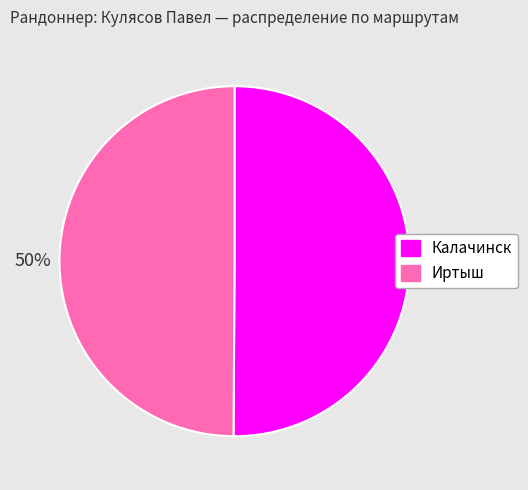

Is it true that Иртыш is 41% of the pie?

False